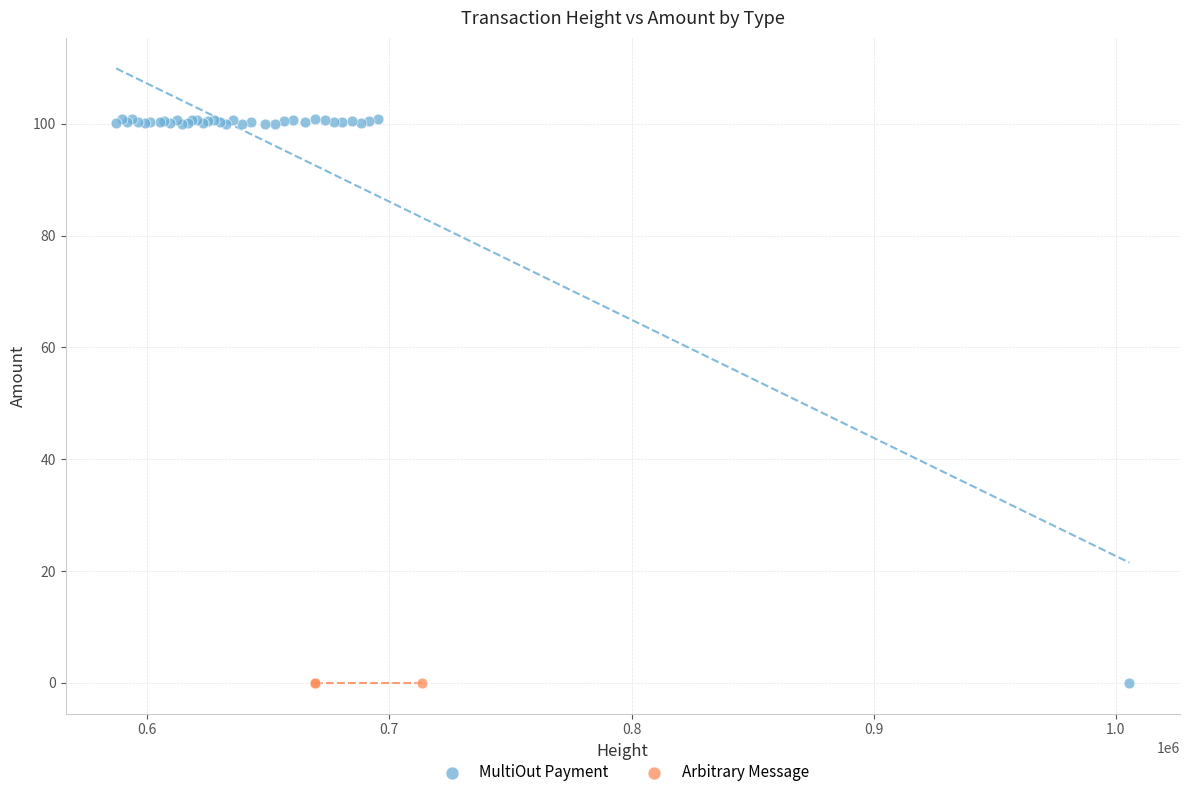

Which series reaches the maximum Y coordinate?

MultiOut Payment